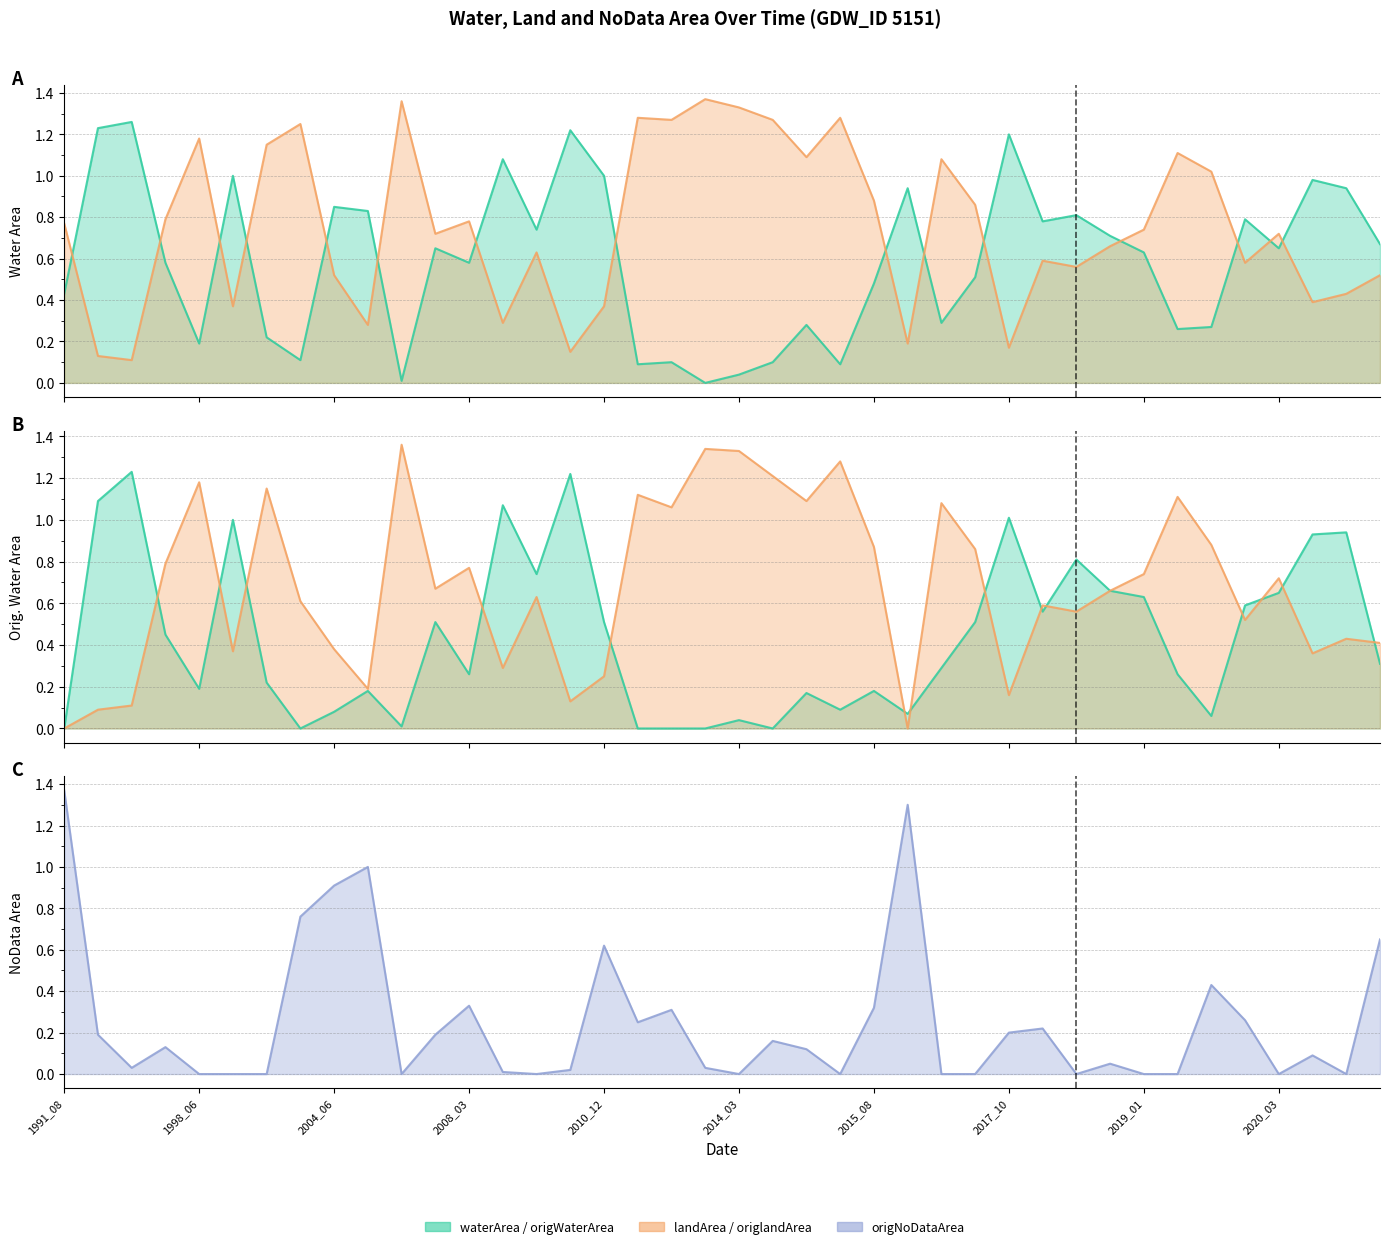

What position from the left is 25?

26